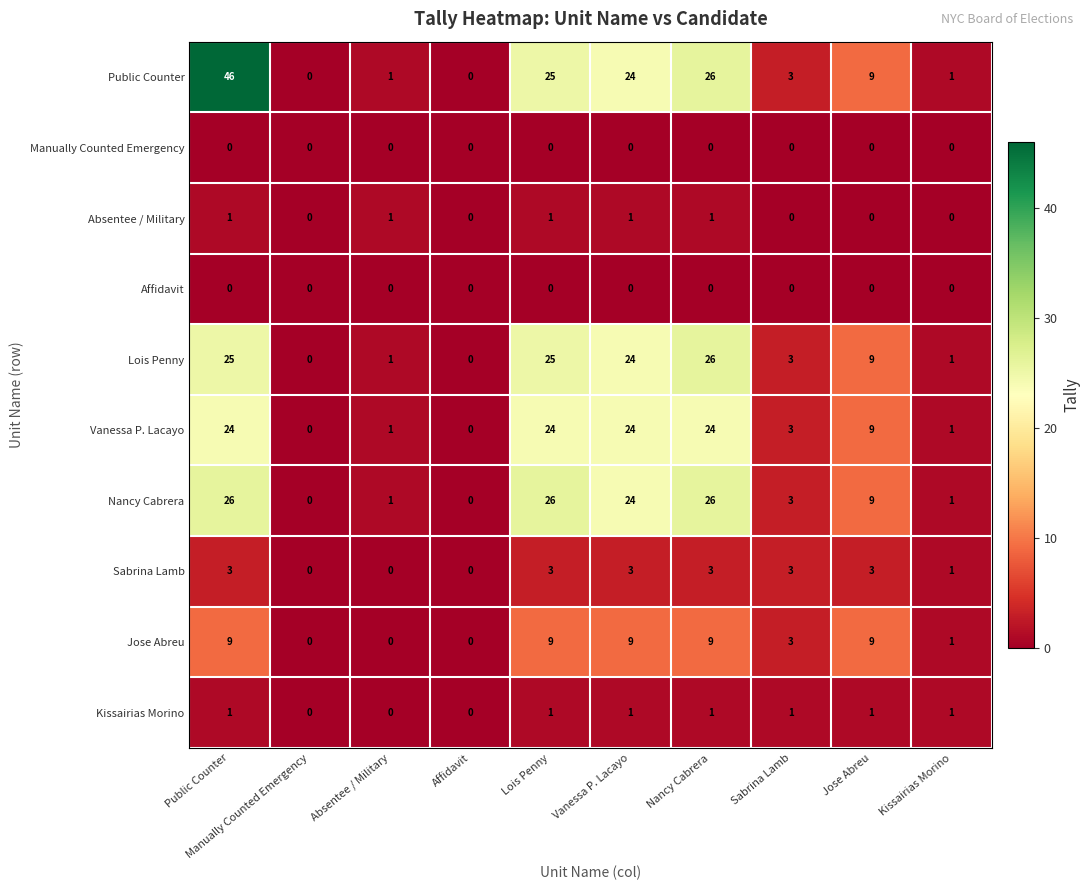

True or false: Kissairias Morino has a value of 0 at Sabrina Lamb.

False